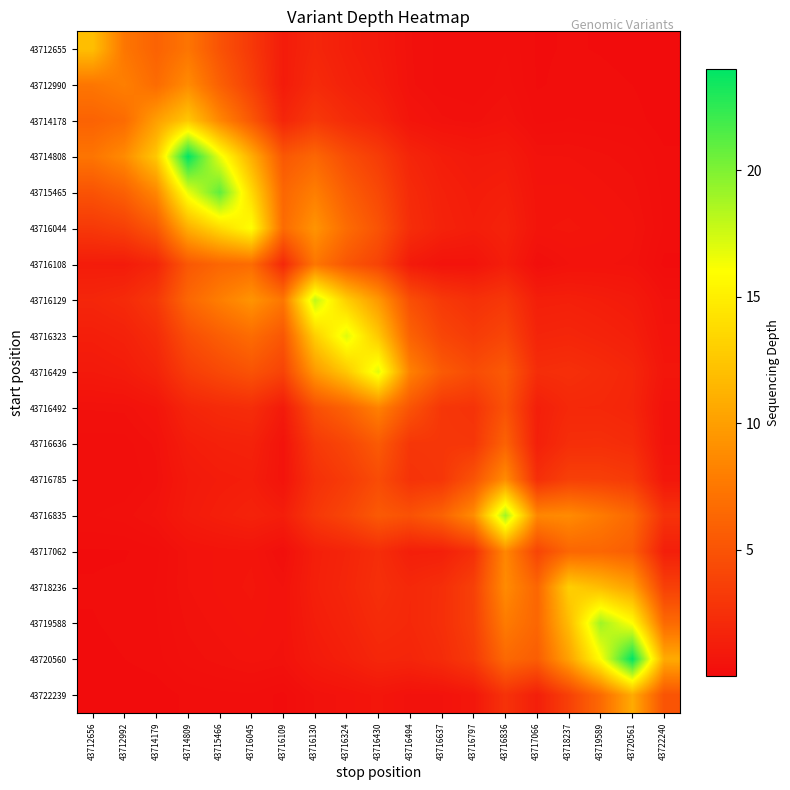

Reading left to right, list all the values displayed in this chart.

43712655: 43712656=12.0	43712992=7.4	43714179=6.0	43714809=7.3	43715466=5.0	43716045=3.1	43716109=1.2	43716130=1.8	43716324=1.3	43716430=1.0	43716494=0.4	43716637=0.3	43716797=0.2	43716836=0.3	43717066=0.1	43718237=0.1	43719589=0.1	43720561=0.1	43722240=0.0
43712990: 43712656=7.4	43712992=8.0	43714179=6.7	43714809=8.8	43715466=5.9	43716045=3.6	43716109=1.1	43716130=2.1	43716324=1.5	43716430=1.1	43716494=0.4	43716637=0.3	43716797=0.2	43716836=0.4	43717066=0.1	43718237=0.2	43719589=0.1	43720561=0.1	43722240=0.0
43714178: 43712656=6.0	43712992=6.7	43714179=10.0	43714809=12.6	43715466=8.5	43716045=5.3	43716109=1.8	43716130=3.1	43716324=2.2	43716430=1.7	43716494=0.7	43716637=0.4	43716797=0.4	43716836=0.5	43717066=0.2	43718237=0.2	43719589=0.2	43720561=0.2	43722240=0.1
43714808: 43712656=7.3	43712992=8.8	43714179=12.6	43714809=24.0	43715466=16.7	43716045=11.0	43716109=5.3	43716130=6.3	43716324=4.6	43716430=3.4	43716494=1.8	43716637=1.2	43716797=1.0	43716836=1.1	43717066=0.5	43718237=0.5	43719589=0.4	43720561=0.4	43722240=0.2
43715465: 43712656=5.0	43712992=5.9	43714179=8.5	43714809=16.7	43715466=21.0	43716045=13.7	43716109=6.3	43716130=7.9	43716324=5.7	43716430=4.2	43716494=2.1	43716637=1.5	43716797=1.2	43716836=1.3	43717066=0.6	43718237=0.6	43719589=0.5	43720561=0.5	43722240=0.2
43716044: 43712656=3.1	43712992=3.6	43714179=5.3	43714809=11.0	43715466=13.7	43716045=16.0	43716109=6.7	43716130=9.3	43716324=6.7	43716430=5.0	43716494=2.3	43716637=1.6	43716797=1.3	43716836=1.6	43717066=0.7	43718237=0.7	43719589=0.6	43720561=0.5	43722240=0.2
43716108: 43712656=1.2	43712992=1.1	43714179=1.8	43714809=5.3	43715466=6.3	43716045=6.7	43716109=2.0	43716130=7.4	43716324=5.2	43716430=3.9	43716494=1.1	43716637=0.6	43716797=0.6	43716836=1.3	43717066=0.3	43718237=0.5	43719589=0.5	43720561=0.5	43722240=0.1
43716129: 43712656=1.8	43712992=2.1	43714179=3.1	43714809=6.3	43715466=7.9	43716045=9.3	43716109=7.4	43716130=18.0	43716324=13.0	43716430=9.6	43716494=4.7	43716637=3.2	43716797=2.6	43716836=3.1	43717066=1.3	43718237=1.4	43719589=1.2	43720561=1.0	43722240=0.4
43716323: 43712656=1.3	43712992=1.5	43714179=2.2	43714809=4.6	43715466=5.7	43716045=6.7	43716109=5.2	43716130=13.0	43716324=17.0	43716430=12.6	43716494=6.0	43716637=4.1	43716797=3.3	43716836=4.0	43717066=1.7	43718237=1.8	43719589=1.6	43720561=1.4	43722240=0.5
43716429: 43712656=1.0	43712992=1.1	43714179=1.7	43714809=3.4	43715466=4.2	43716045=5.0	43716109=3.9	43716130=9.6	43716324=12.6	43716430=17.0	43716494=8.1	43716637=5.5	43716797=4.5	43716836=5.4	43717066=2.3	43718237=2.5	43719589=2.2	43720561=1.9	43722240=0.7
43716492: 43712656=0.4	43712992=0.4	43714179=0.7	43714809=1.8	43715466=2.1	43716045=2.3	43716109=1.1	43716130=4.7	43716324=6.0	43716430=8.1	43716494=5.0	43716637=3.0	43716797=2.7	43716836=4.9	43717066=1.4	43718237=2.0	43719589=2.0	43720561=1.8	43722240=0.5
43716636: 43712656=0.3	43712992=0.3	43714179=0.4	43714809=1.2	43715466=1.5	43716045=1.6	43716109=0.6	43716130=3.2	43716324=4.1	43716430=5.5	43716494=3.0	43716637=3.0	43716797=3.0	43716836=6.0	43717066=1.4	43718237=2.4	43719589=2.5	43720561=2.2	43722240=0.5
43716785: 43712656=0.2	43712992=0.2	43714179=0.4	43714809=1.0	43715466=1.2	43716045=1.3	43716109=0.6	43716130=2.6	43716324=3.3	43716430=4.5	43716494=2.7	43716637=3.0	43716797=5.0	43716836=8.9	43717066=2.5	43718237=3.7	43719589=3.6	43720561=3.2	43722240=0.8
43716835: 43712656=0.3	43712992=0.4	43714179=0.5	43714809=1.1	43715466=1.3	43716045=1.6	43716109=1.3	43716130=3.1	43716324=4.0	43716430=5.4	43716494=4.9	43716637=6.0	43716797=8.9	43716836=19.0	43717066=8.5	43718237=8.8	43719589=7.7	43720561=6.5	43722240=2.7
43717062: 43712656=0.1	43712992=0.1	43714179=0.2	43714809=0.5	43715466=0.6	43716045=0.7	43716109=0.3	43716130=1.3	43716324=1.7	43716430=2.3	43716494=1.4	43716637=1.4	43716797=2.5	43716836=8.5	43717066=4.0	43718237=6.3	43719589=6.3	43720561=5.7	43722240=1.4
43718236: 43712656=0.1	43712992=0.2	43714179=0.2	43714809=0.5	43715466=0.6	43716045=0.7	43716109=0.5	43716130=1.4	43716324=1.8	43716430=2.5	43716494=2.0	43716637=2.4	43716797=3.7	43716836=8.8	43717066=6.3	43718237=13.0	43719589=11.9	43720561=10.2	43722240=3.7
43719588: 43712656=0.1	43712992=0.1	43714179=0.2	43714809=0.4	43715466=0.5	43716045=0.6	43716109=0.5	43716130=1.2	43716324=1.6	43716430=2.2	43716494=2.0	43716637=2.5	43716797=3.6	43716836=7.7	43717066=6.3	43718237=11.9	43719589=19.0	43720561=15.9	43722240=6.6
43720560: 43712656=0.1	43712992=0.1	43714179=0.2	43714809=0.4	43715466=0.5	43716045=0.5	43716109=0.5	43716130=1.0	43716324=1.4	43716430=1.9	43716494=1.8	43716637=2.2	43716797=3.2	43716836=6.5	43717066=5.7	43718237=10.2	43719589=15.9	43720561=24.0	43722240=10.7
43722239: 43712656=0.0	43712992=0.0	43714179=0.1	43714809=0.2	43715466=0.2	43716045=0.2	43716109=0.1	43716130=0.4	43716324=0.5	43716430=0.7	43716494=0.5	43716637=0.5	43716797=0.8	43716836=2.7	43717066=1.4	43718237=3.7	43719589=6.6	43720561=10.7	43722240=5.0